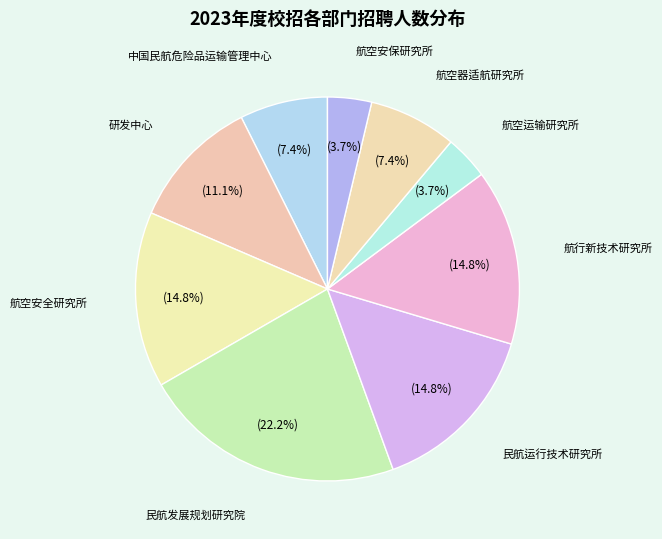

To the nearest percent, what is the average slice percentage?

11%